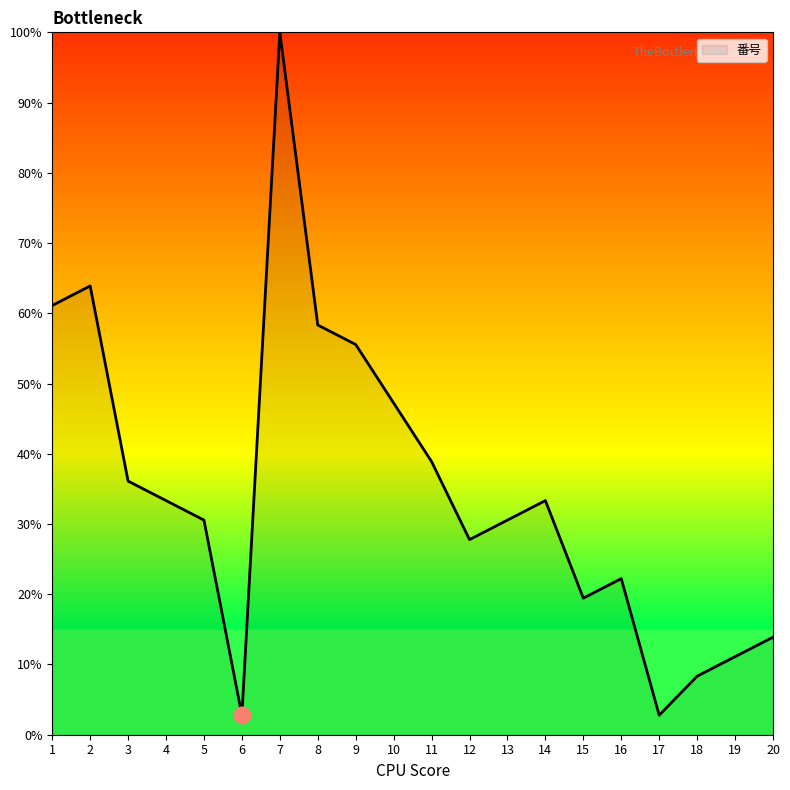

What is the difference between the maximum and minimum values?

97.2